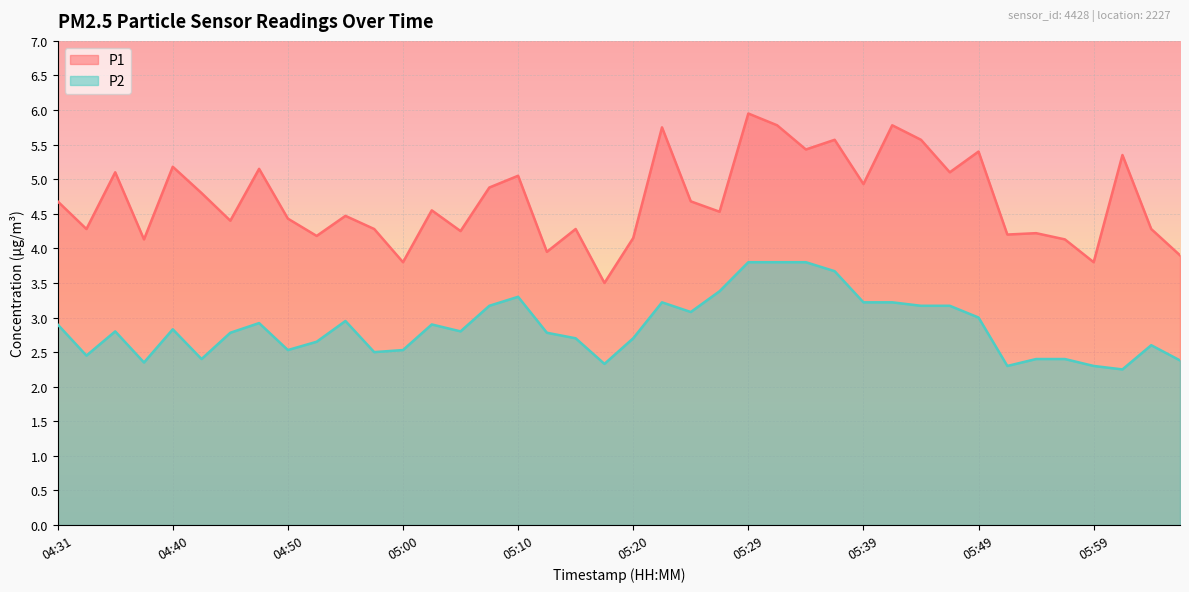

How many interior local valleys does the P2 series have?

10